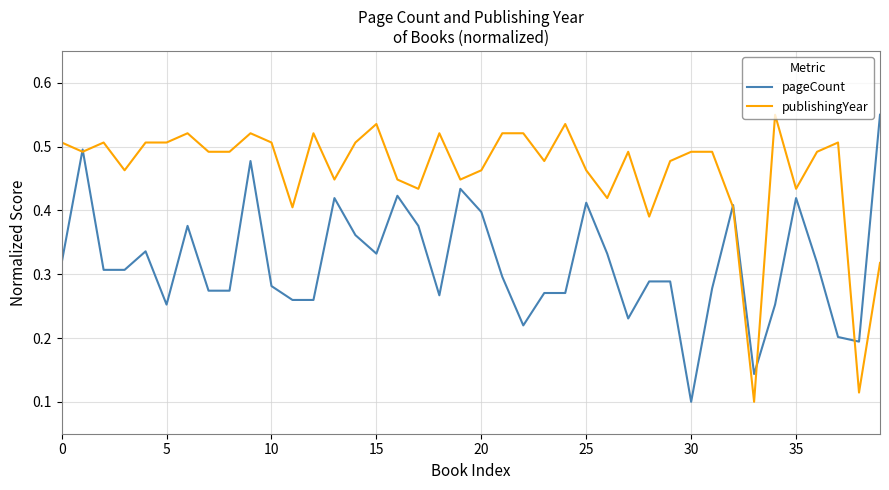

How many lines are shown in the chart?

2